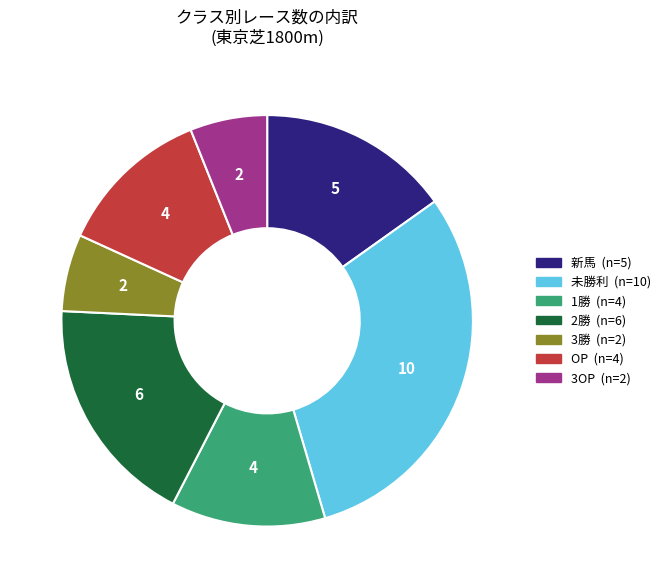

How many slices are in this pie chart?

7